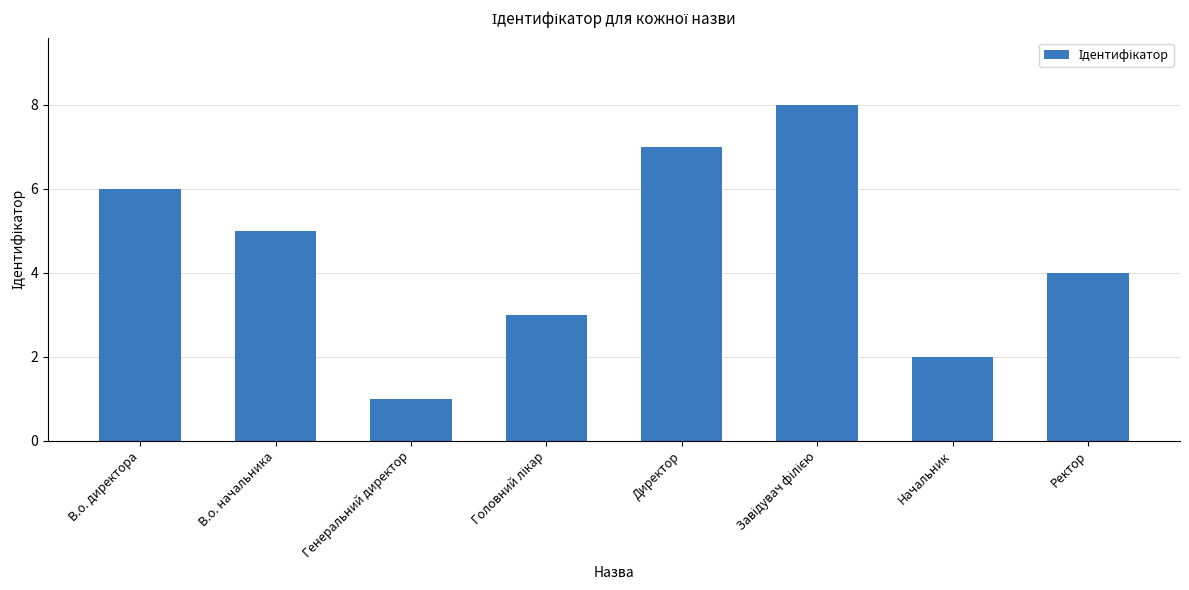

How many values are below 5?

4